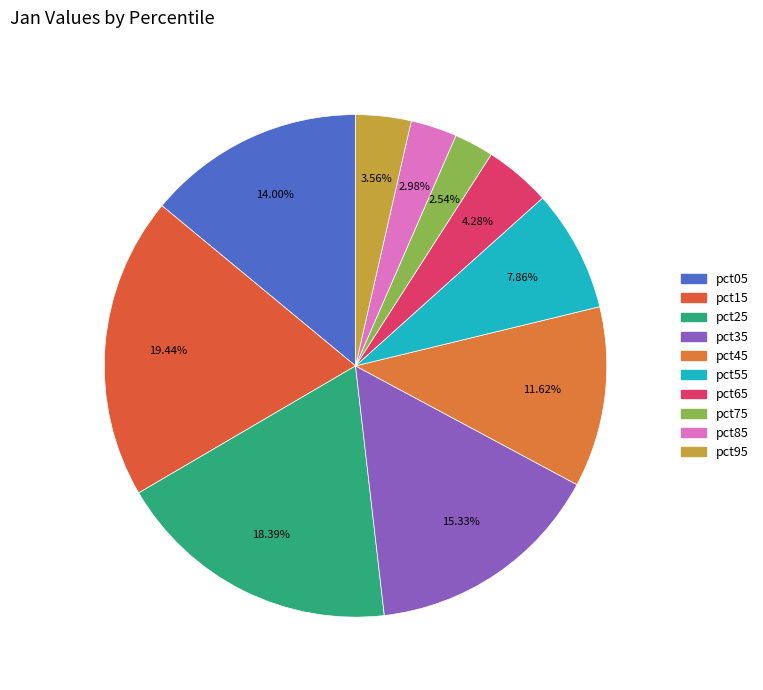

To the nearest percent, what is the combined percentage of pct05 and pct65?

18%